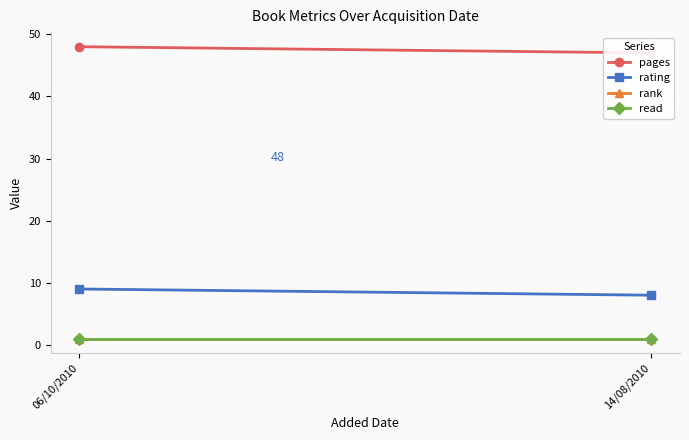

Which series has the widest spread of values?

pages